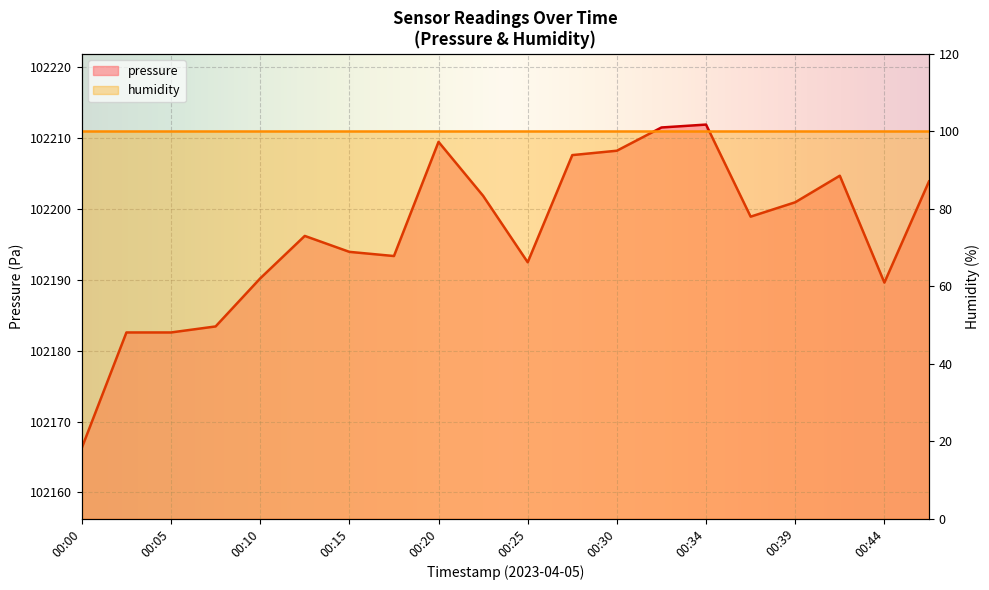

What is the value of the 20th point from the left?

102203.9